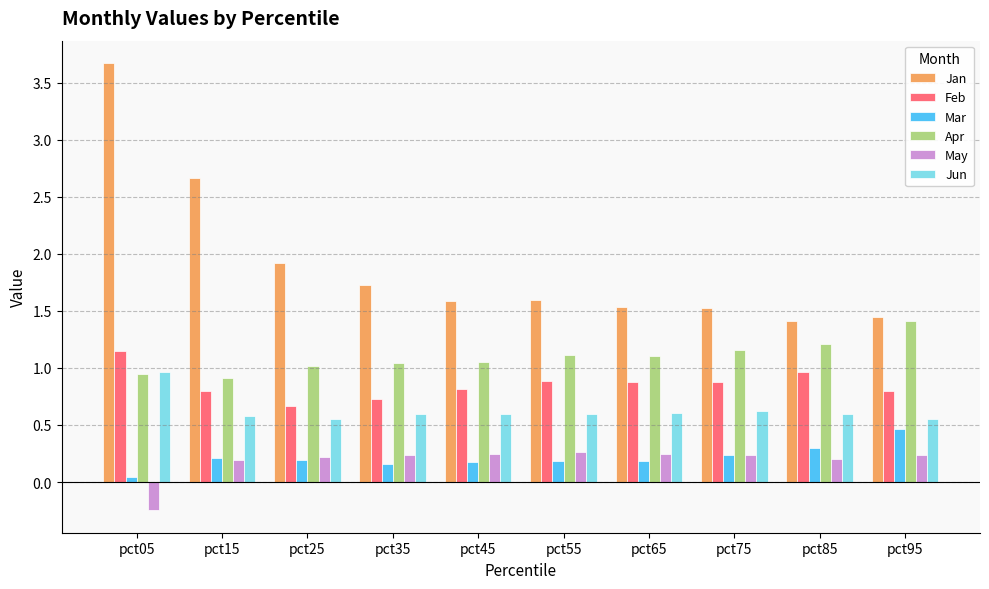

What is the maximum value for Mar?

0.5